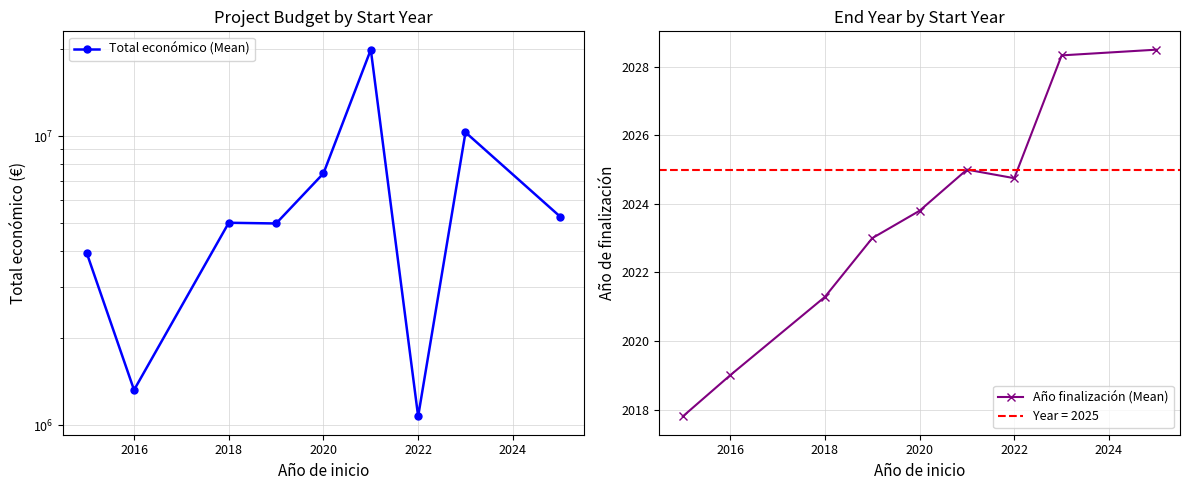

What is the value of the Año finalización (Mean) point at the 6th from the left?

2025.0